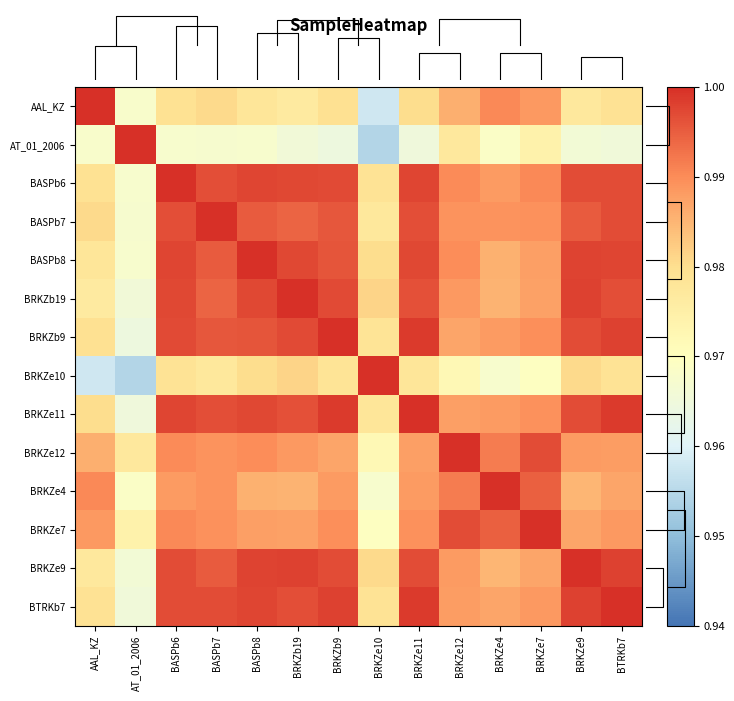

At which category is the sum across all series the highest?

BASPb6